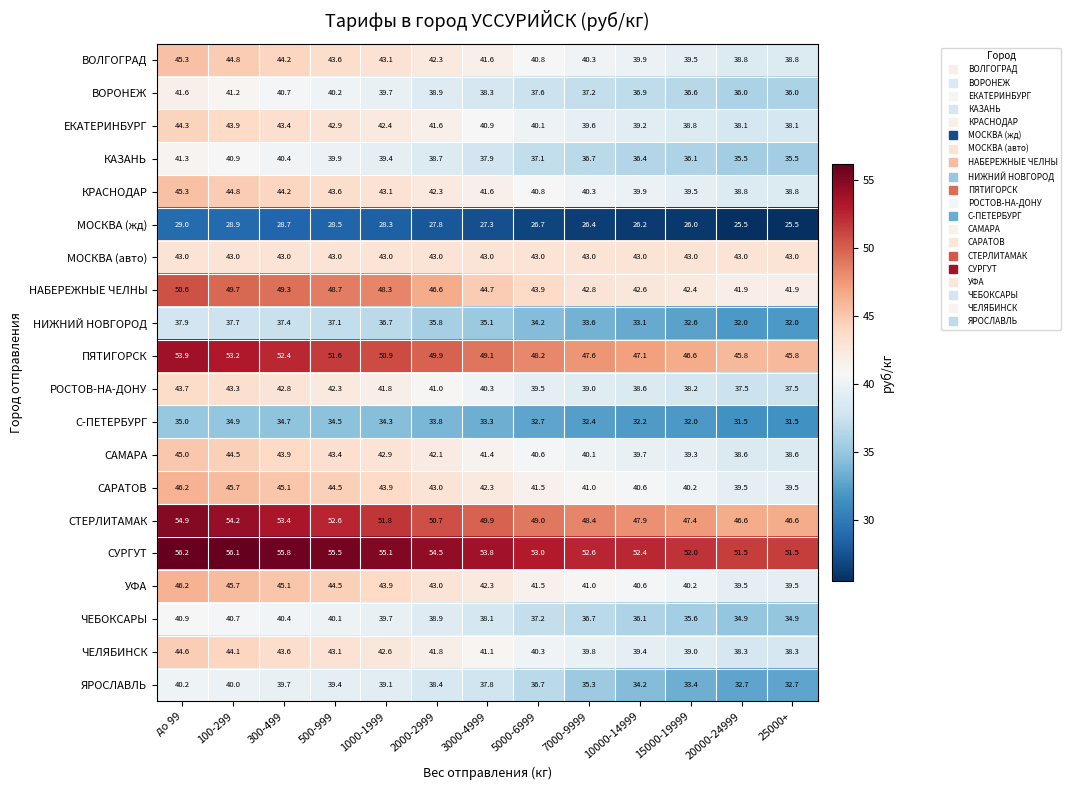

What is the sum of all С-ПЕТЕРБУРГ values?

432.8